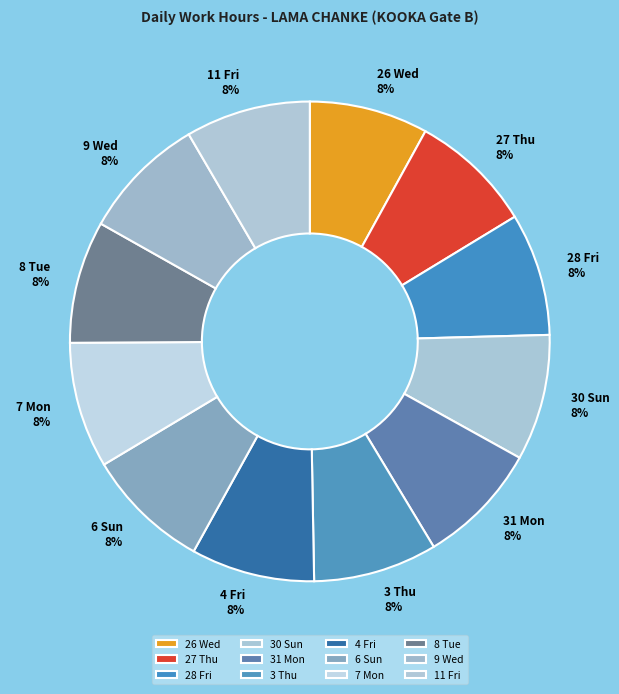

True or false: 28 Fri accounts for 1% of the total.

False